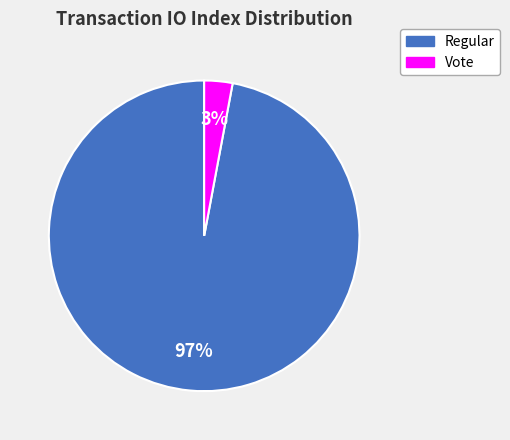

Which has a higher value, Regular or Vote?

Regular